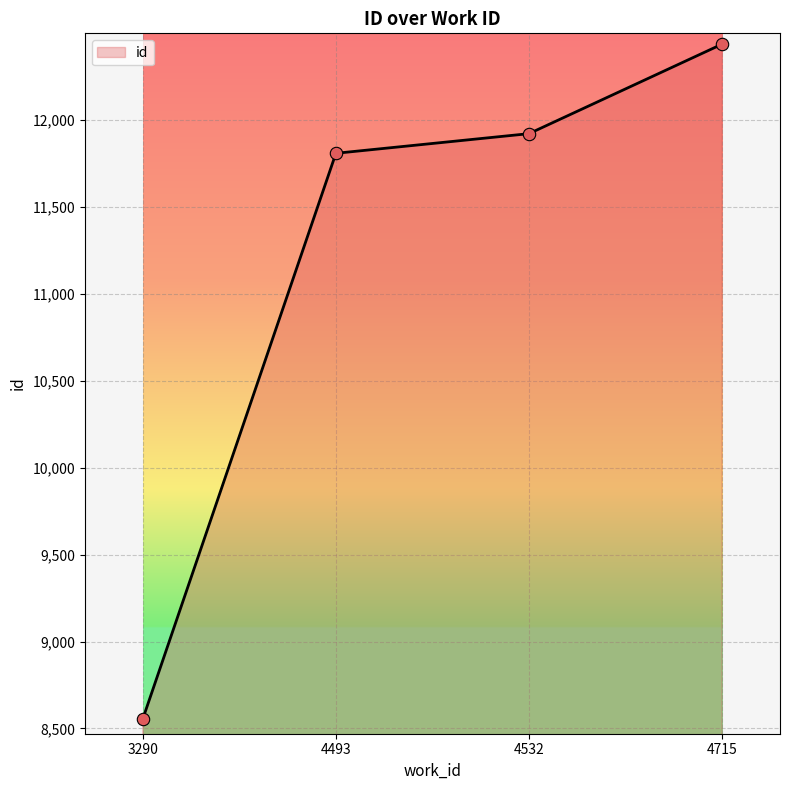

Between 4532 and 4493, which is larger?

4532